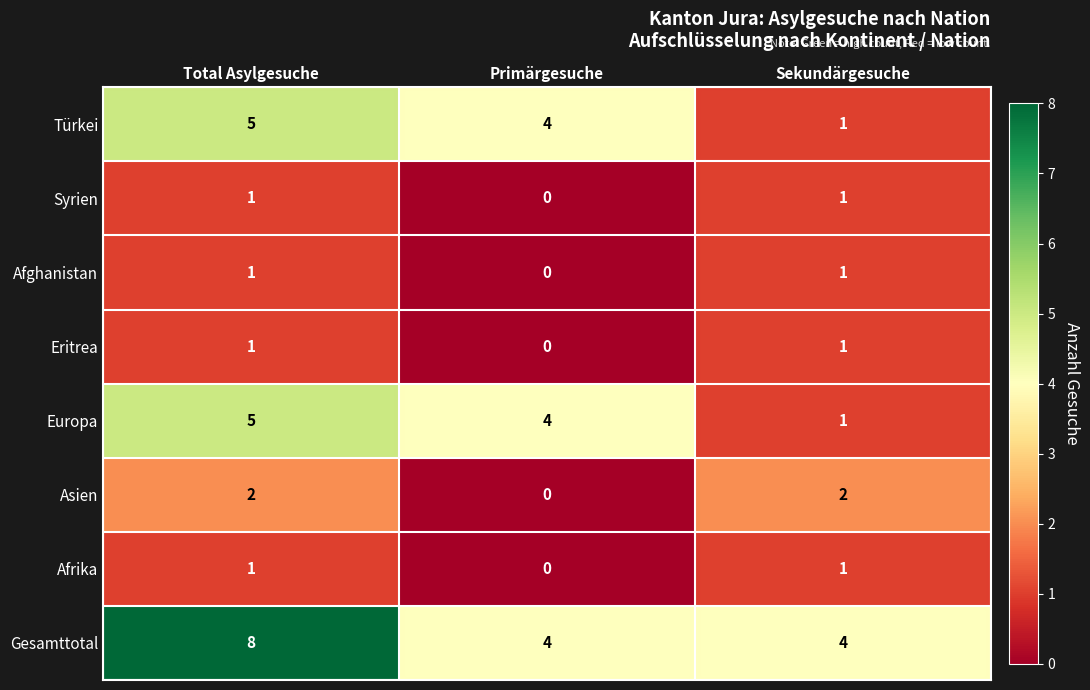

What is the spread (max minus min) of values at Sekundärgesuche?

3